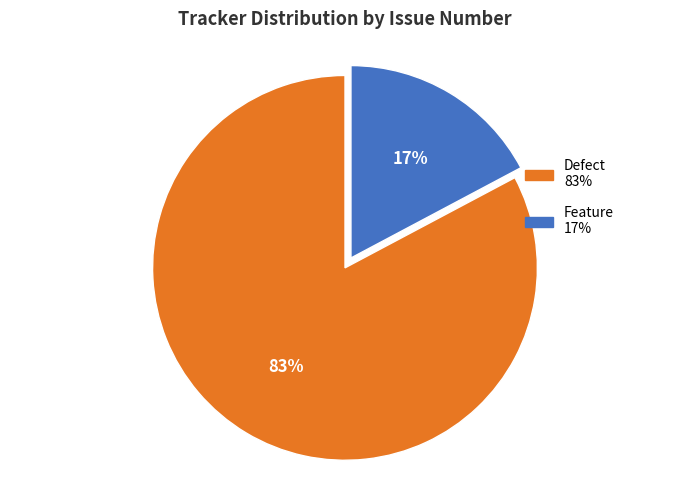

To the nearest percent, what is the average slice percentage?

50%